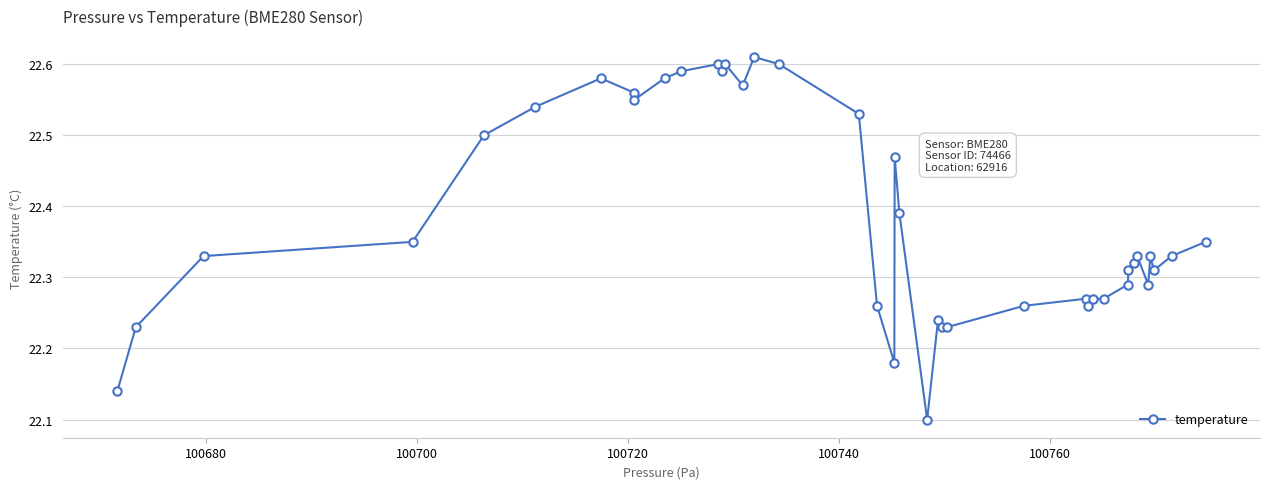

What is the difference between the maximum and minimum values?

0.5